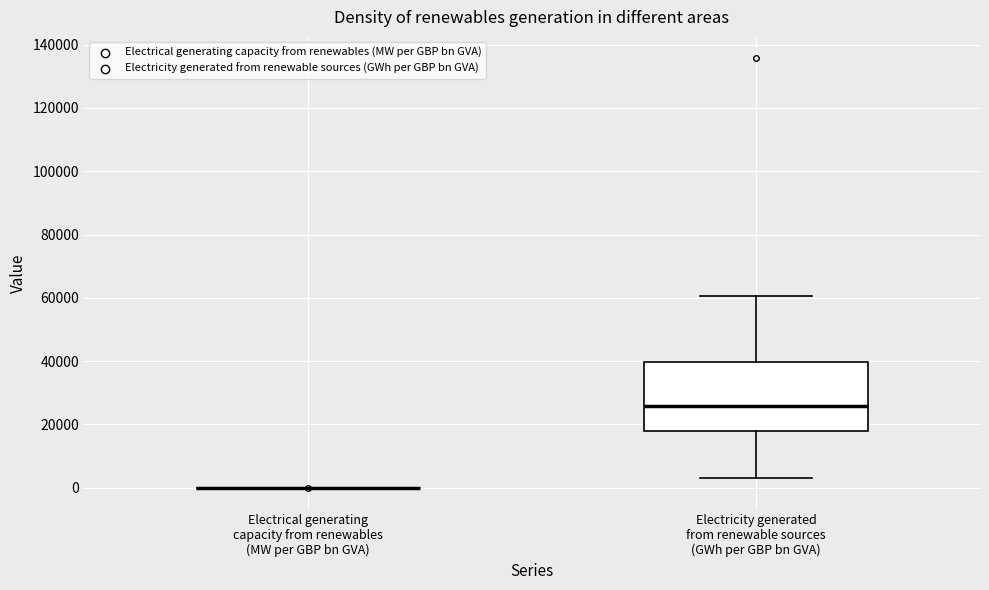

Where is the lower edge of the box for Electricity generated from renewable sources (GWh per GBP bn GVA) on the y-axis? The values are not printed on the chart, so give them approximately, as read against the axis.

18000